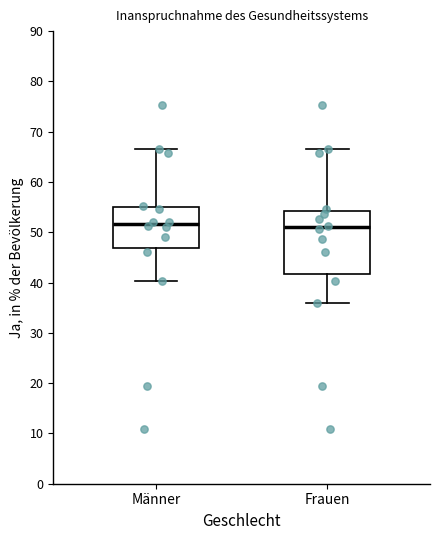

Reading left to right, read every box against the y-axis: the position of its median line, the range the box covers, and the ends of its whiskers. The values are not printed on the chart, so give them approximately, as read against the axis.

Männer: median 52, box 47 to 55, whiskers 40 to 67
Frauen: median 51, box 42 to 54, whiskers 36 to 67